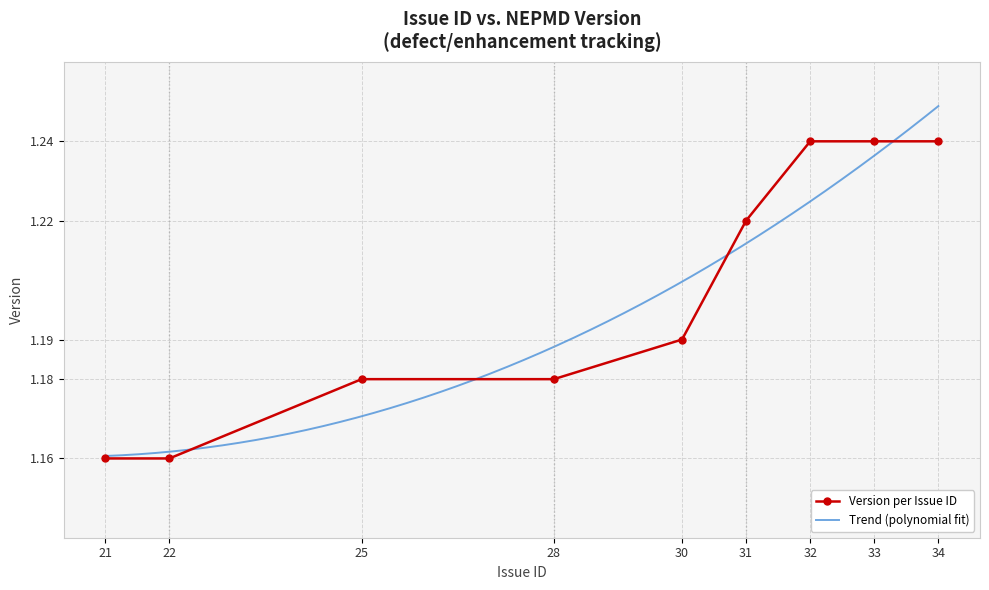

Which label corresponds to the largest value in the chart?

32